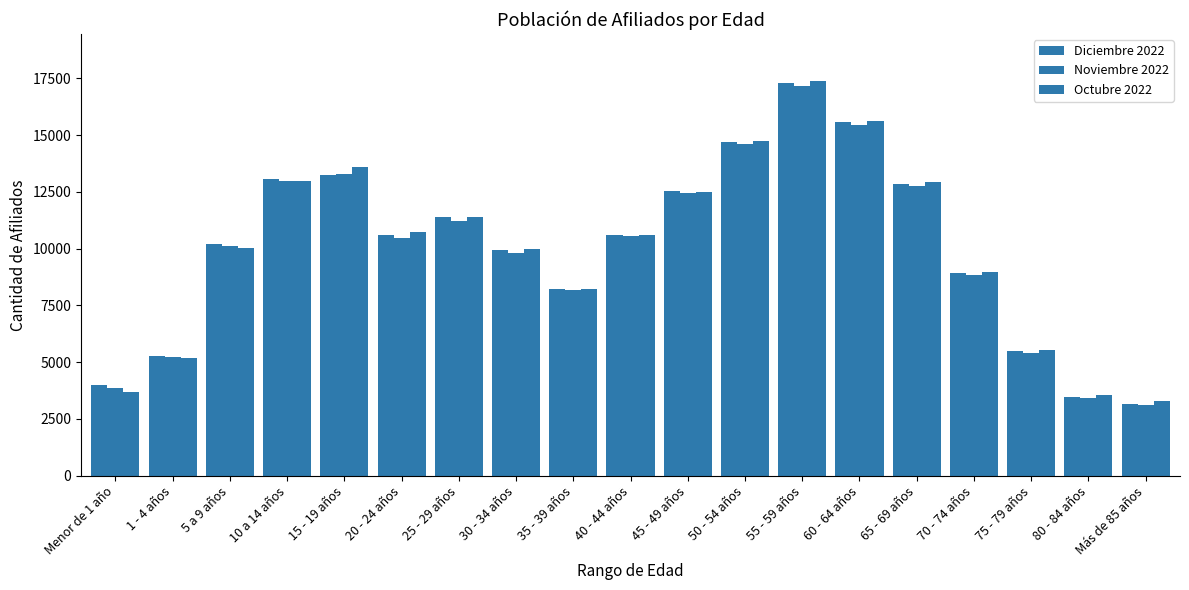

What is the approximate value of Octubre 2022 at 30 - 34 años?

9963